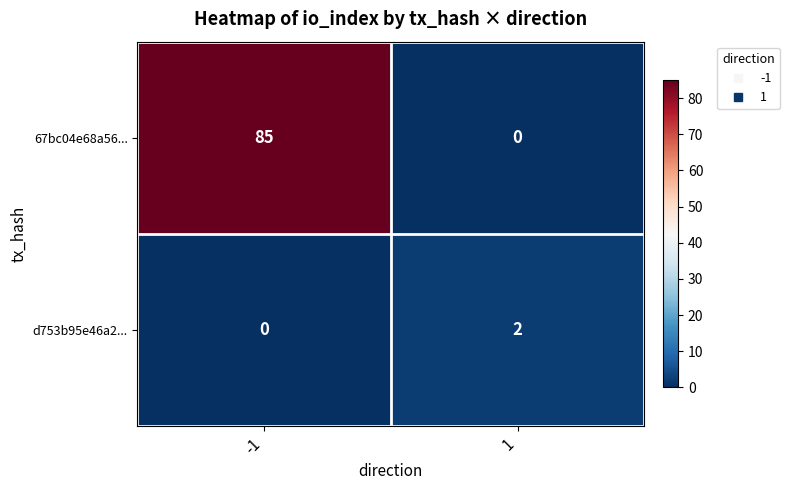

What is the difference between the maximum and minimum values in the 67bc04e68a56... series?

85